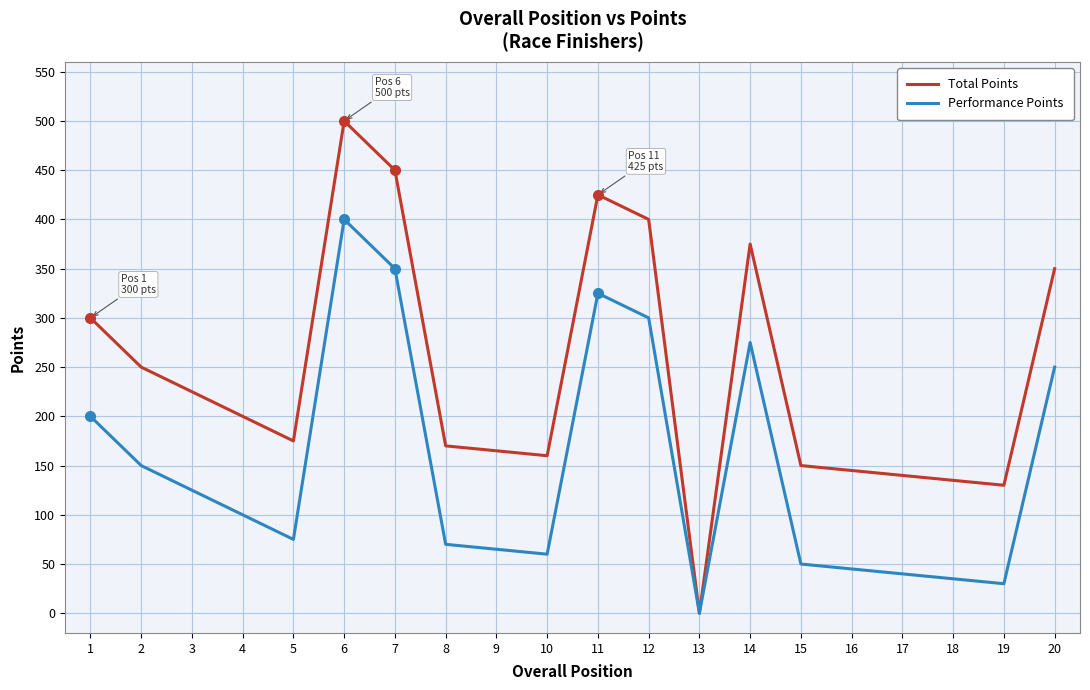

At 5, list the series in order from smallest to largest.

Performance Points, Total Points